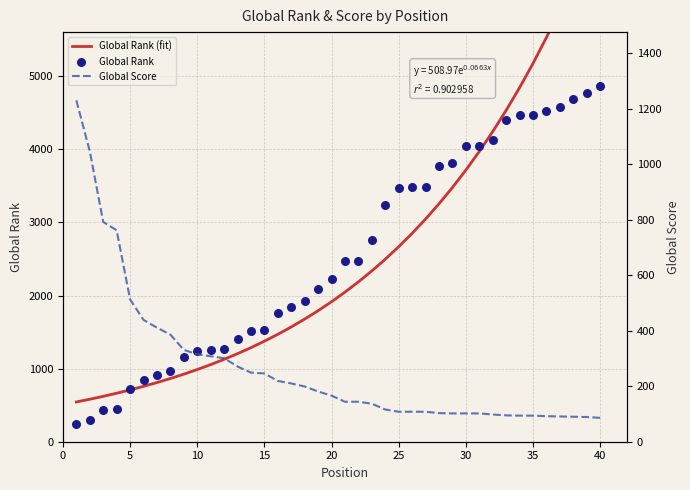

Which series reaches the maximum Y coordinate?

Global Rank (fit)